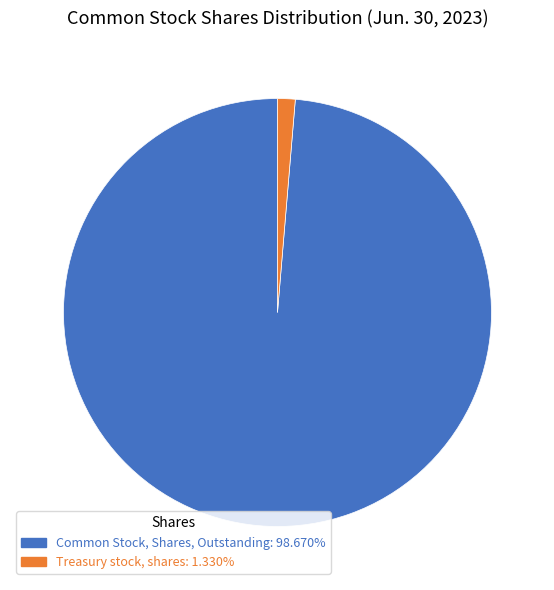

Rank the categories by value from lowest to highest.

Treasury stock, shares, Common Stock, Shares, Outstanding